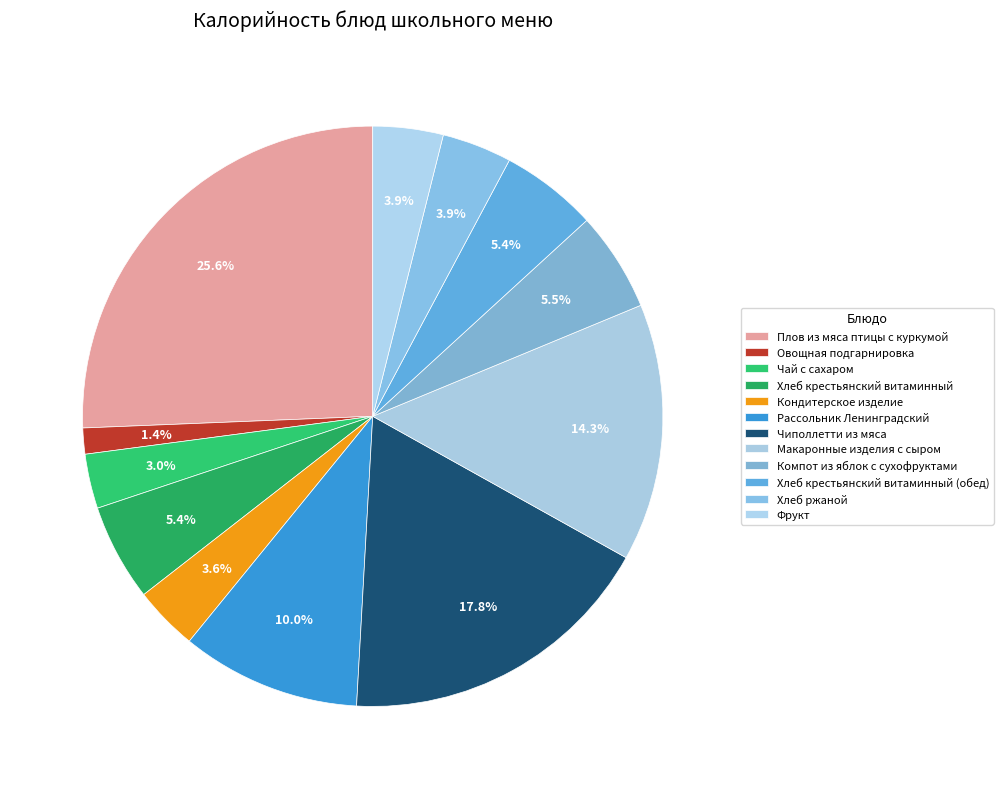

Which category has the smallest portion of the pie?

Овощная подгарнировка